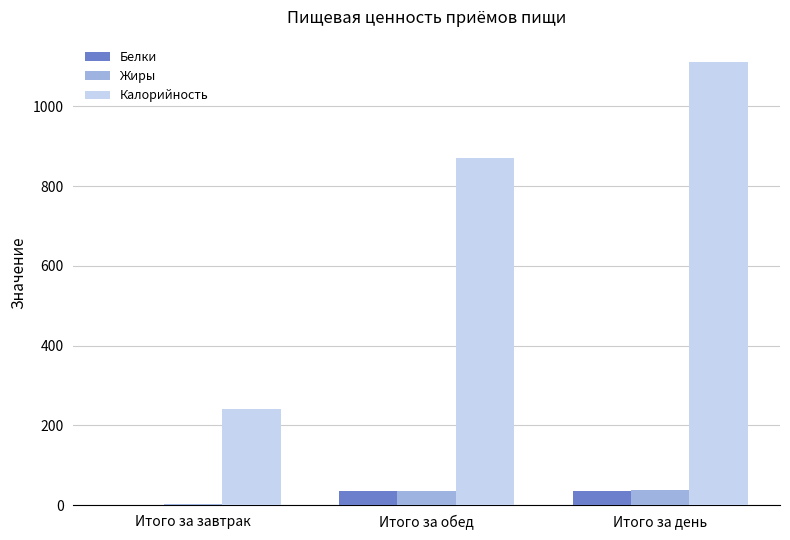

At which category is the sum across all series the highest?

Итого за день